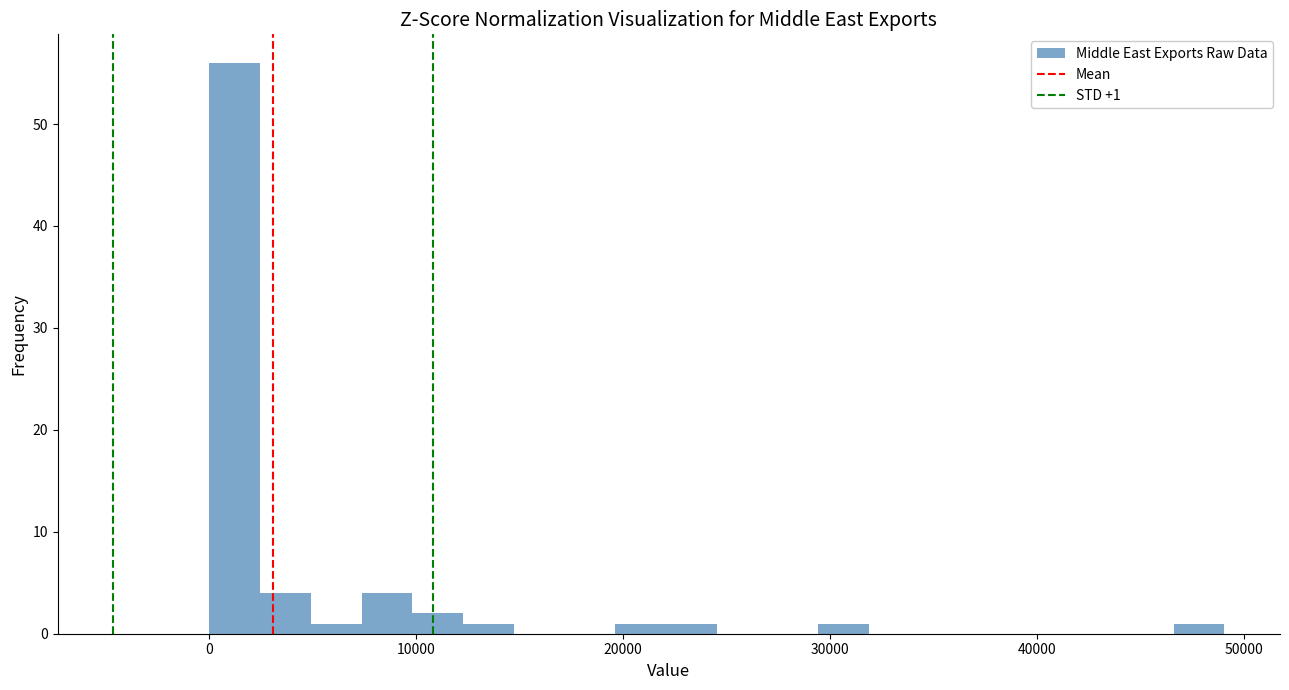

Read against the x-axis, roughly where is the centre of the tallest bar?

1000